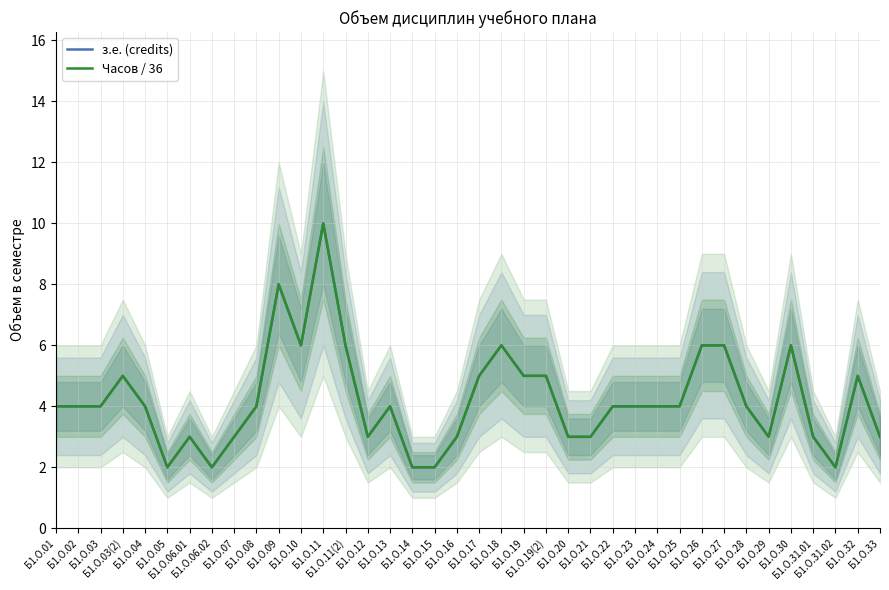

The з.е. (credits) series shows 3 at Б1.О.21. True or false?

True